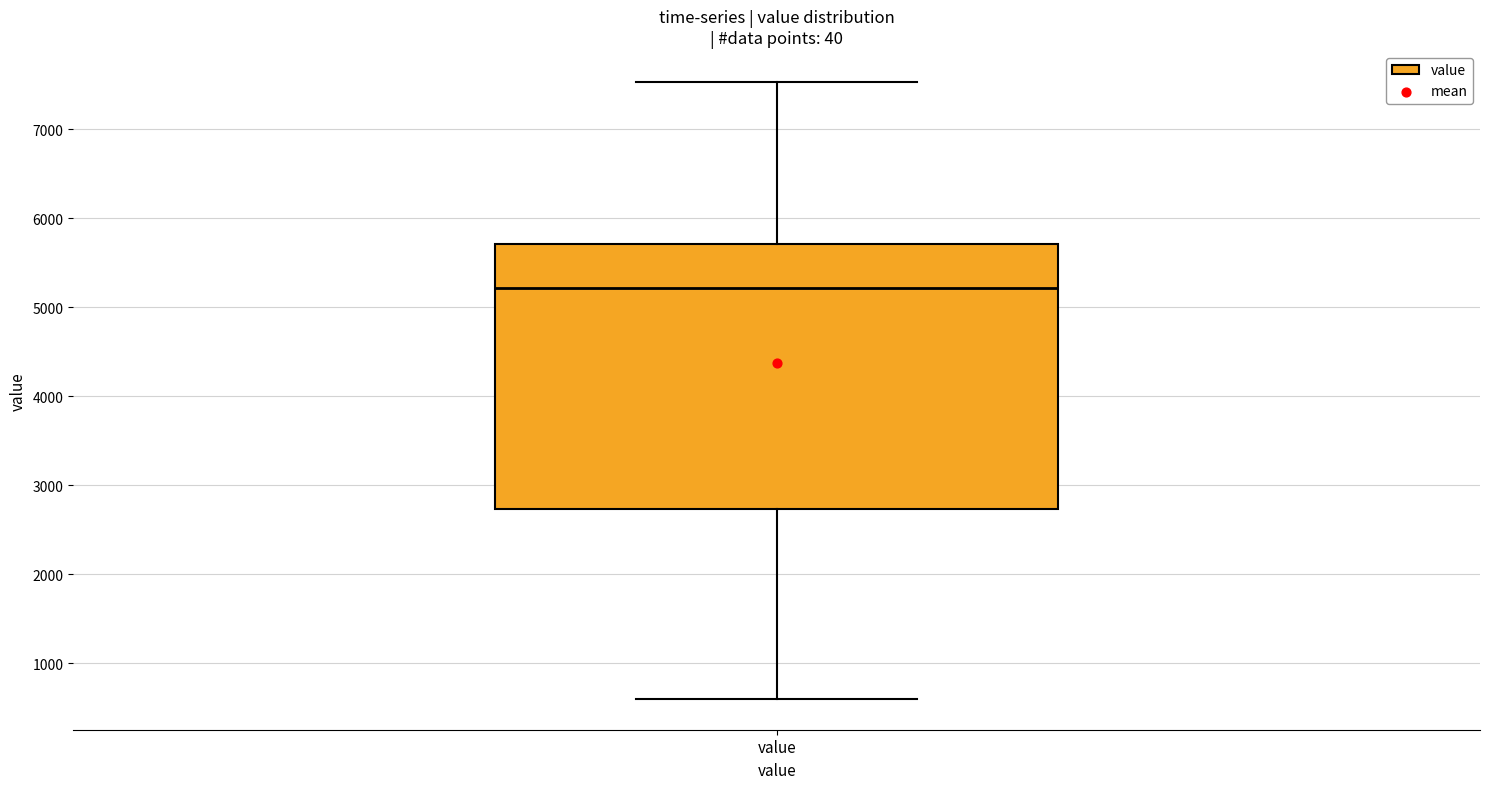

Where does the median line of the box for value sit on the y-axis? The values are not printed on the chart, so give them approximately, as read against the axis.

5200